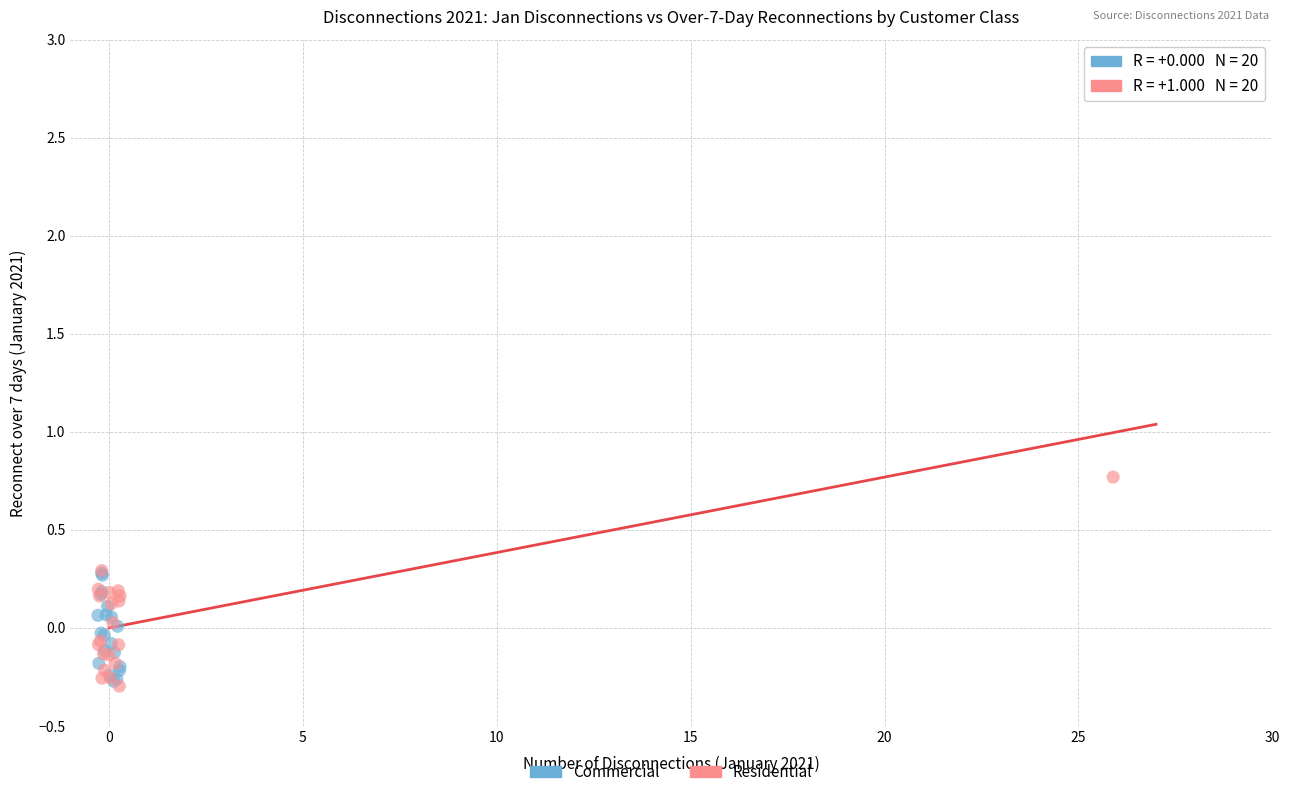

Which series has the largest Y range (max minus min)?

Residential